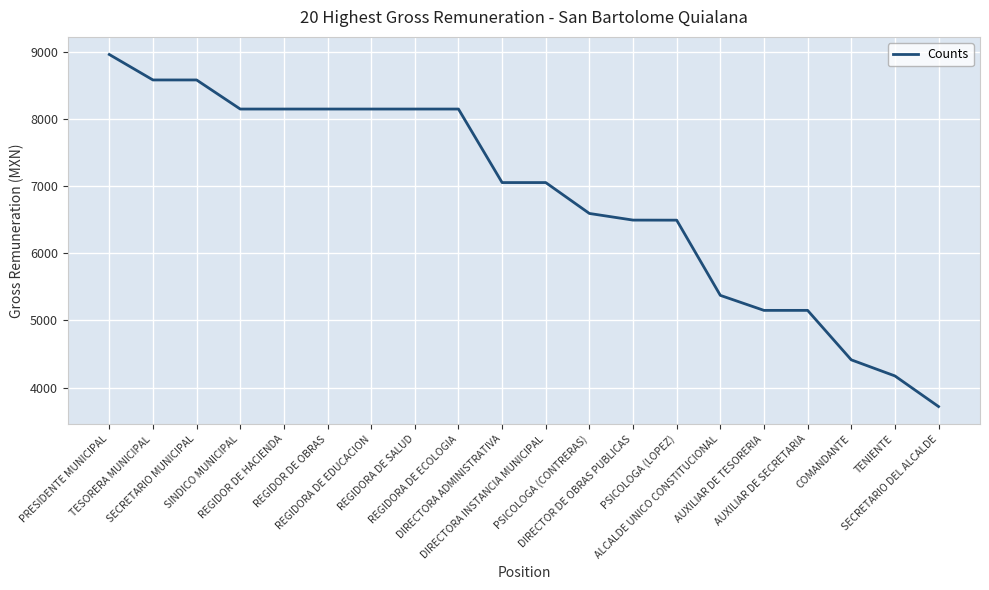

What is the minimum value shown in the chart?

3716